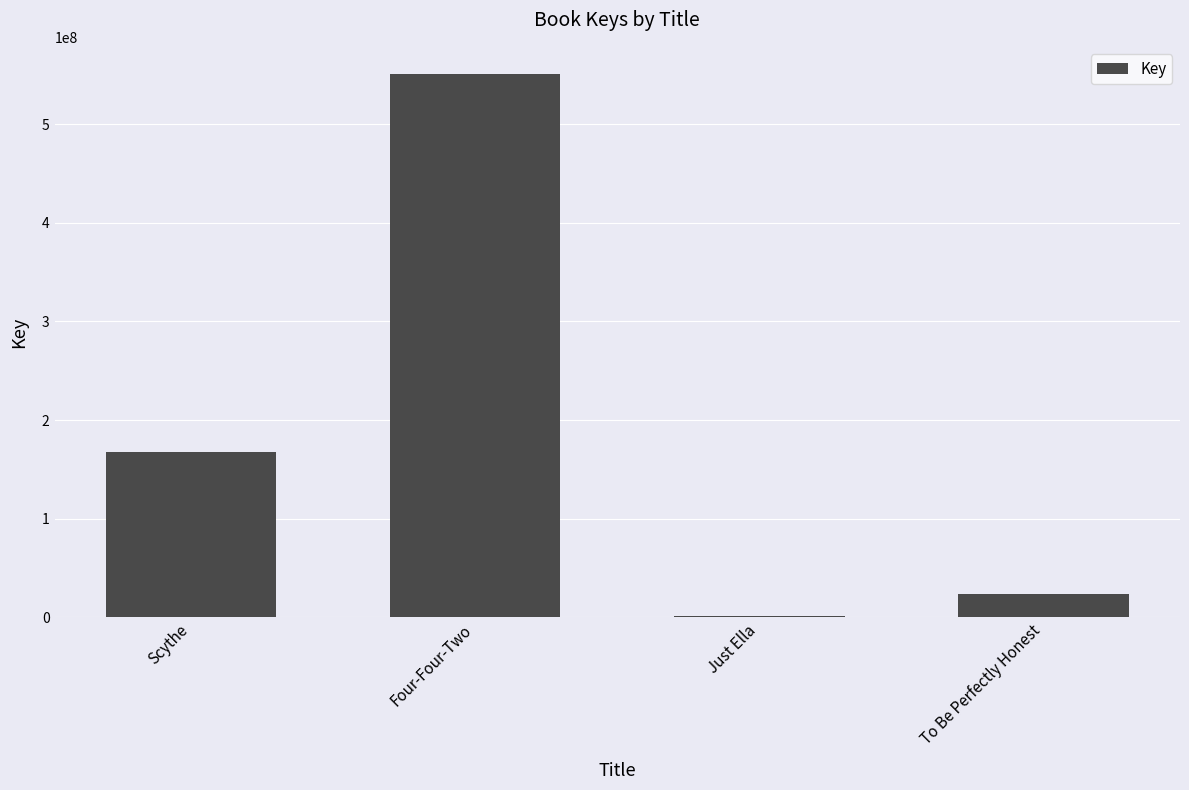

Between Scythe and Just Ella, which is larger?

Scythe